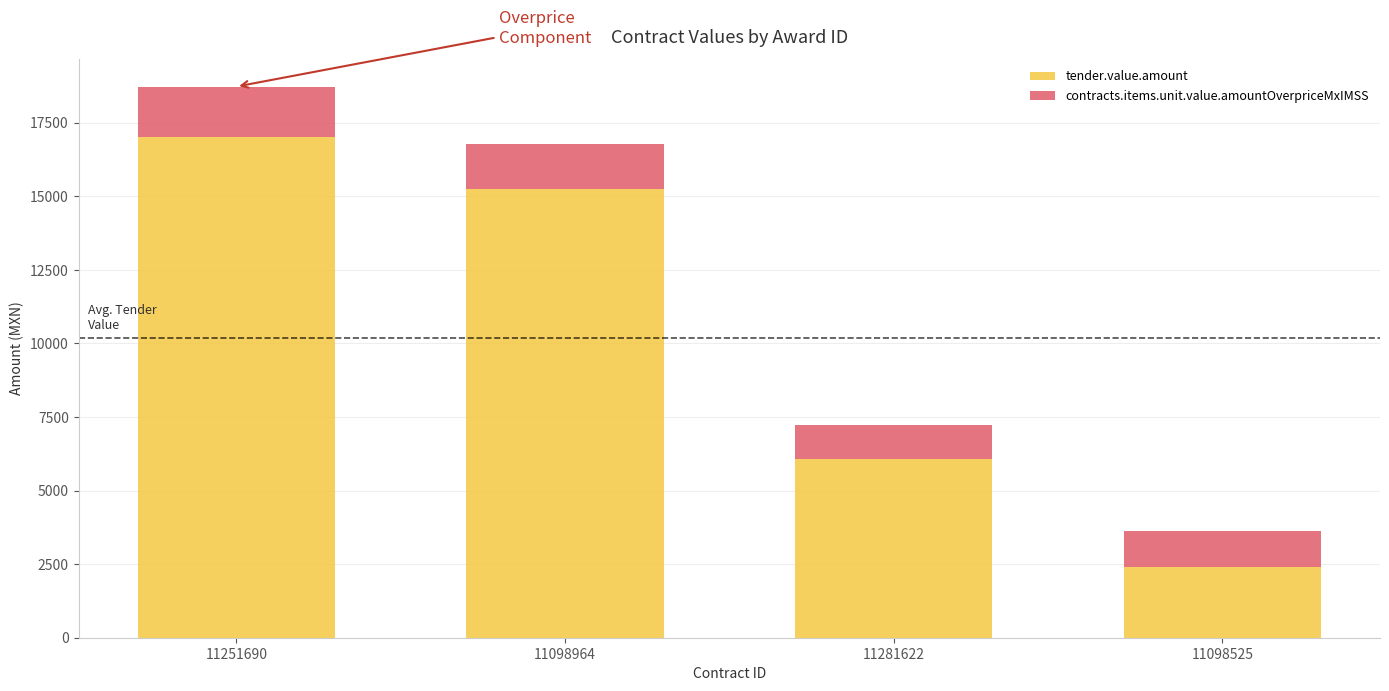

Which category has the lowest value in the tender.value.amount series?

11098525